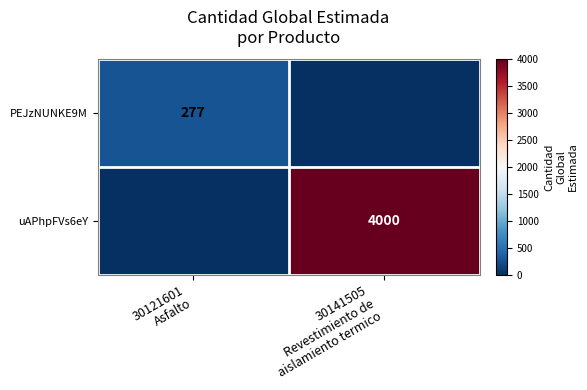

Which has a higher value, 30121601
Asfalto or 30141505
Revestimiento de
aislamiento termico?

30121601
Asfalto